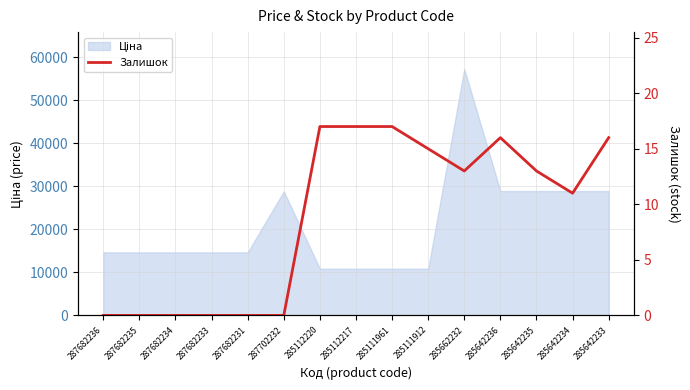

What is the label of the 2nd point from the right?

285642234